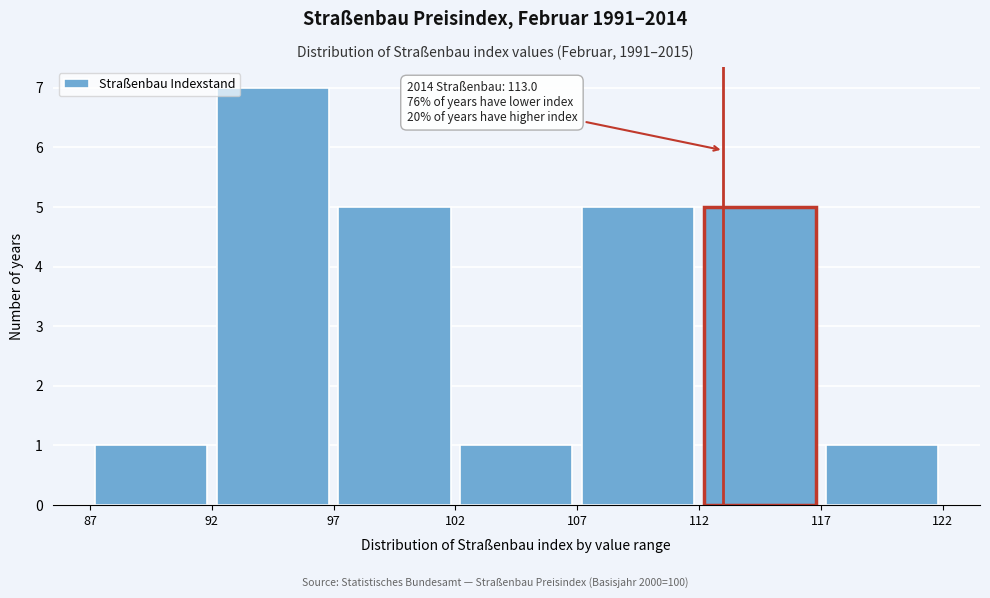

Over which range of the x-axis is the bar tallest?

92 to 97